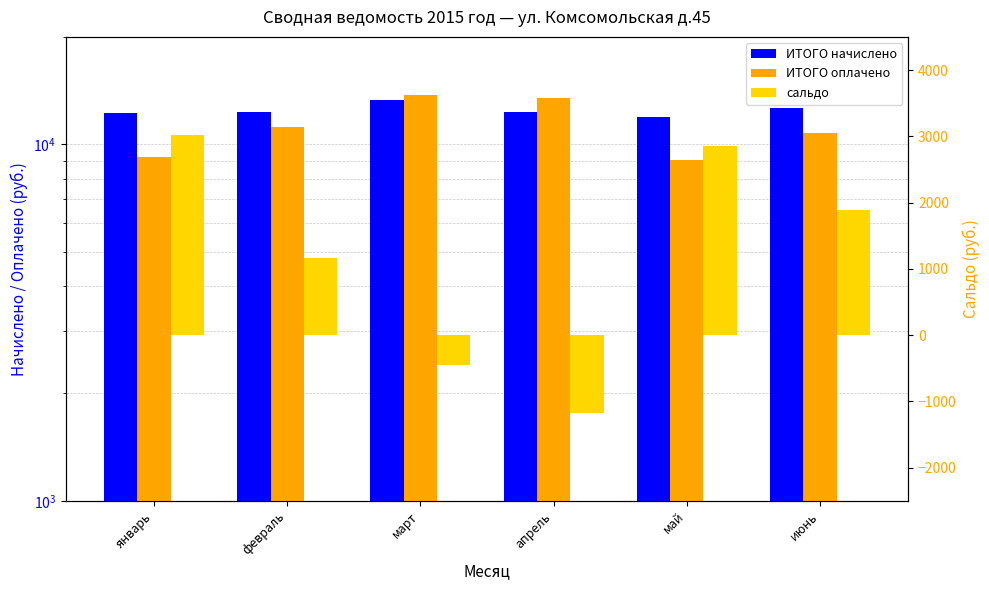

What is the maximum value shown in the chart?

13726.6